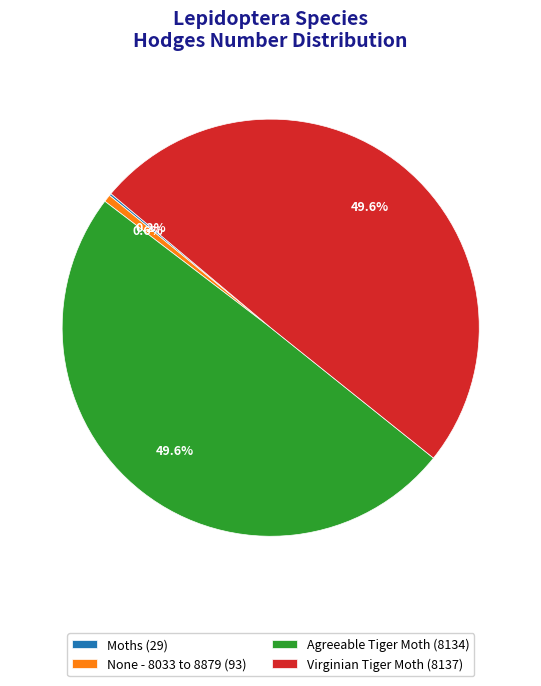

To the nearest percent, what is the average slice percentage?

25%